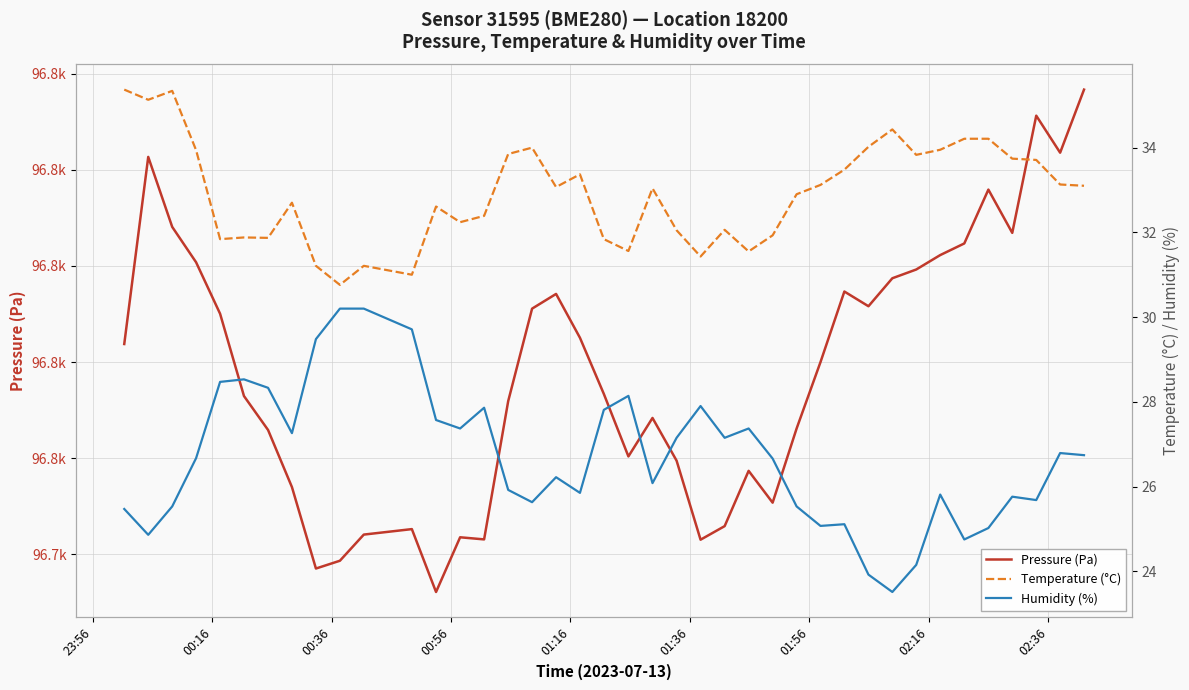

What is the maximum value for Temperature (°C)?

35.4